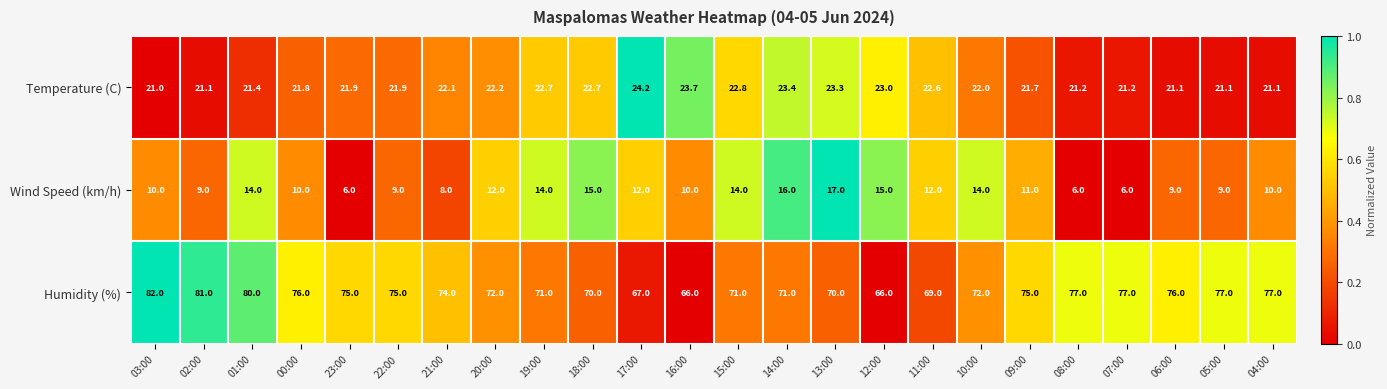

Is it true that Wind Speed (km/h) equals 2.4 at 02:00?

False